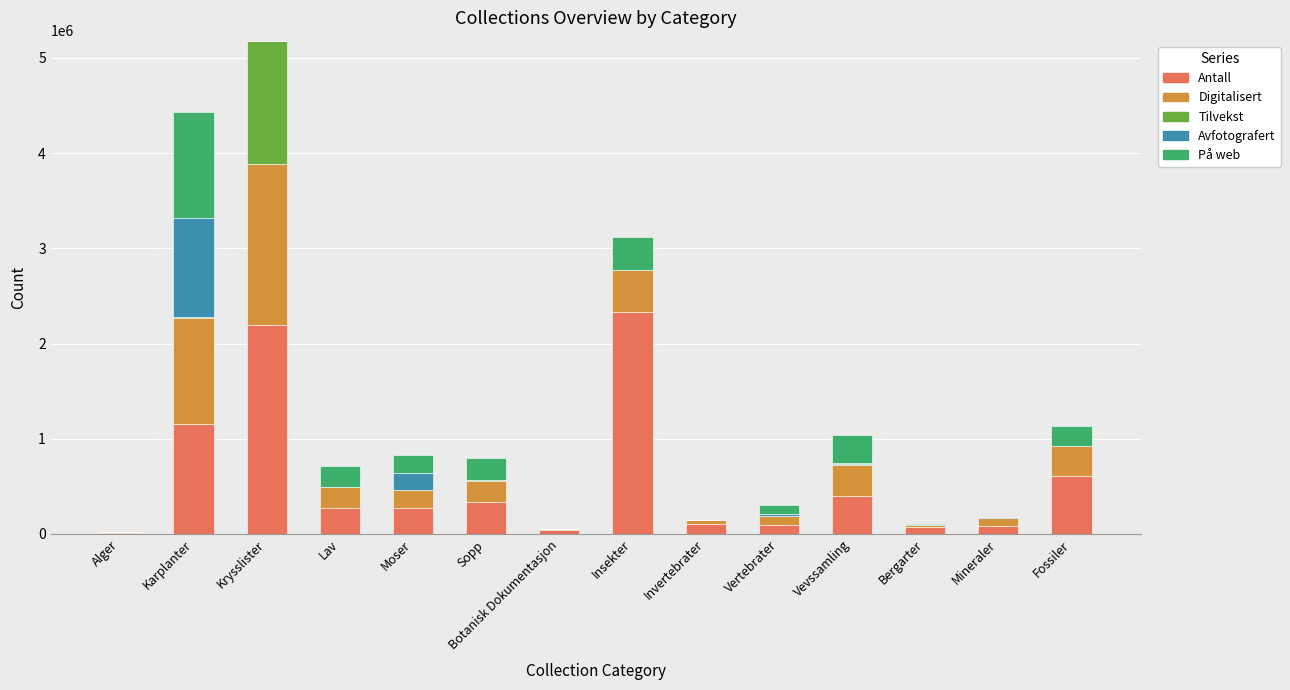

What is the maximum value for Antall?

2327796